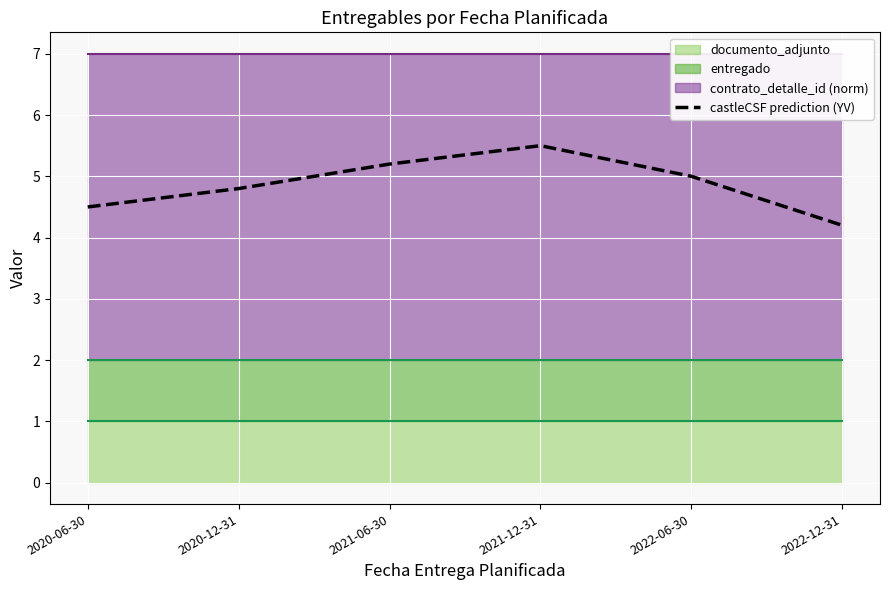

Is it true that the value at 2021-06-30 is 2.3?

False